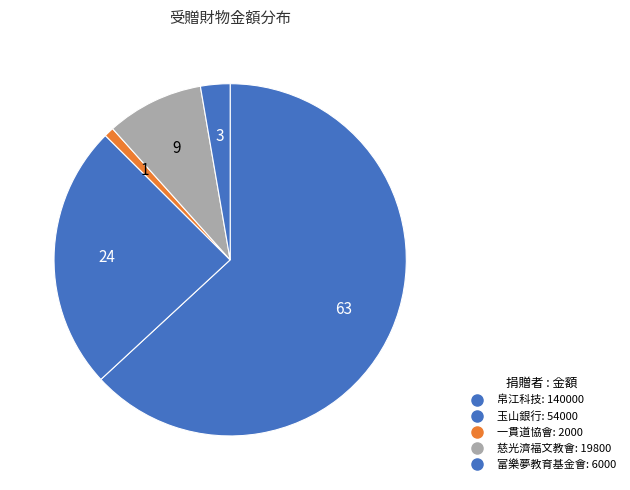

Which slice represents more than half of the pie?

帛江科技